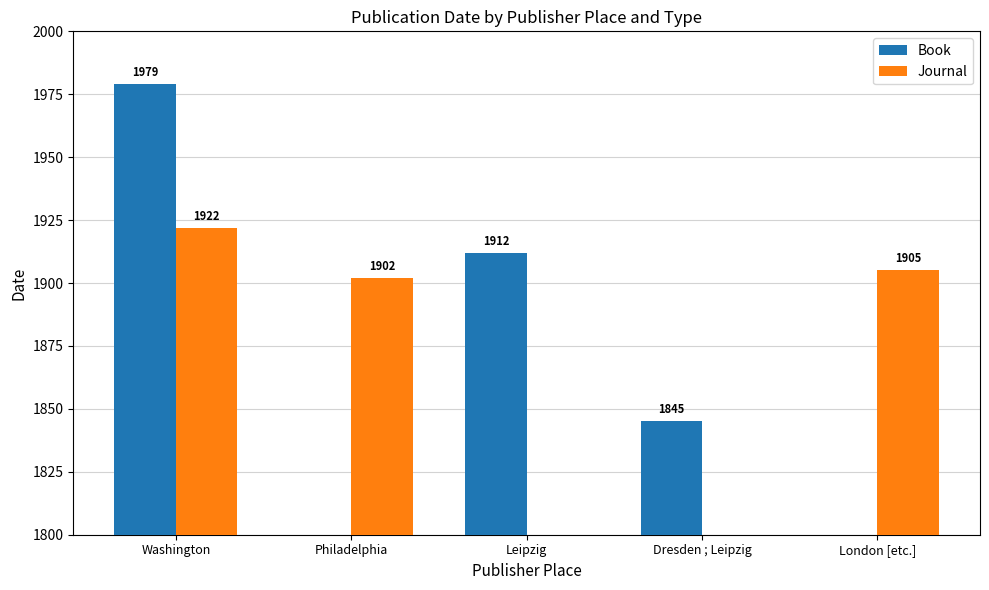

What is the label of the 3rd bar from the left?

Leipzig